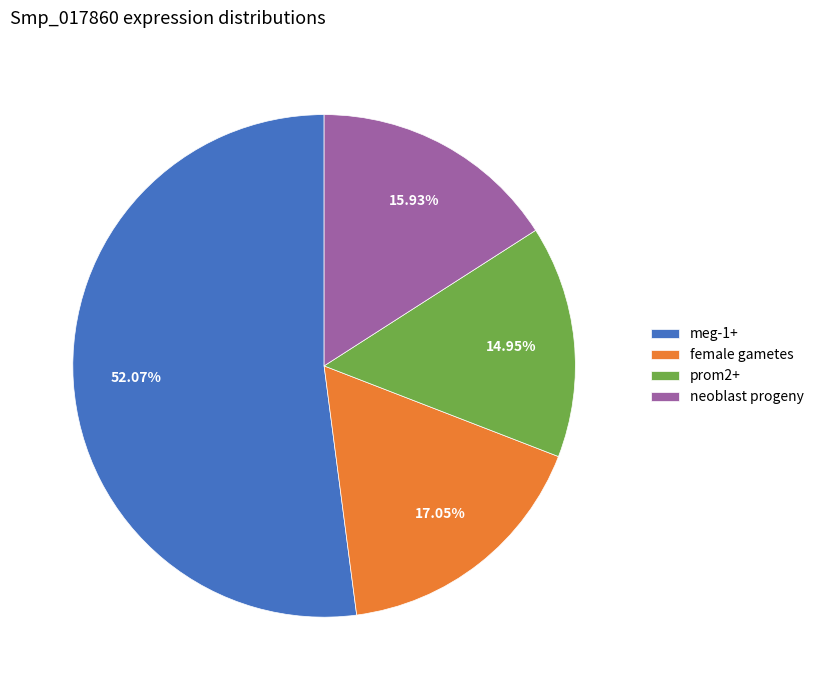

The meg-1+ slice represents 65% of the pie. True or false?

False